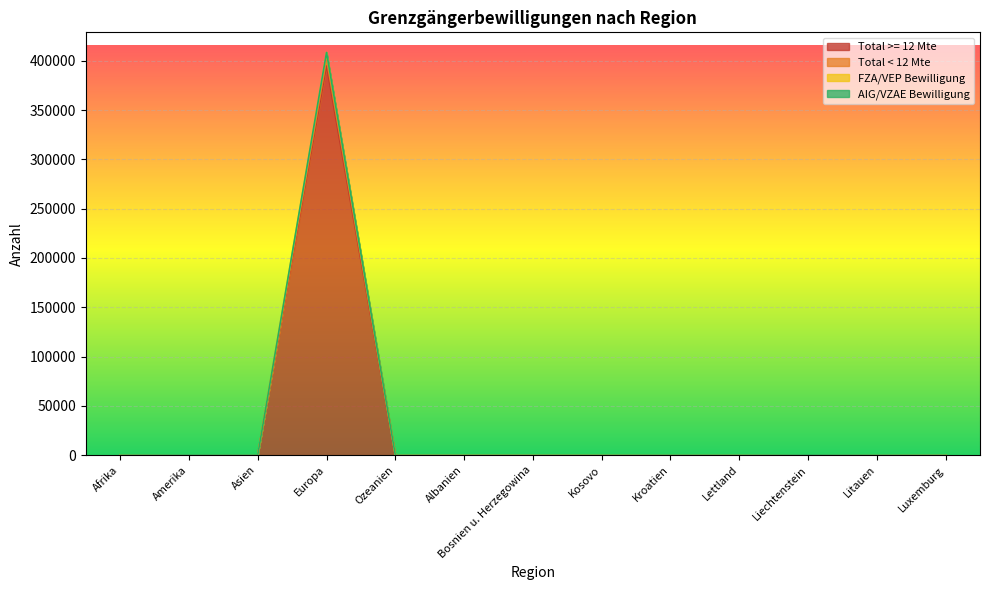

How many values in the FZA/VEP Bewilligung series are below 108?

6